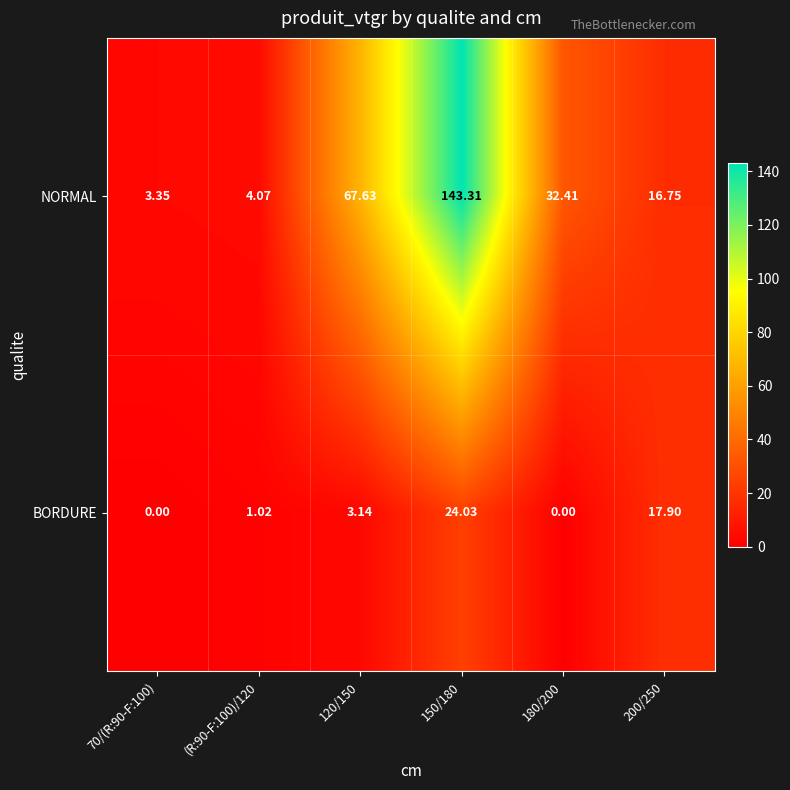

Rank the series at 150/180 from highest to lowest value.

NORMAL, BORDURE